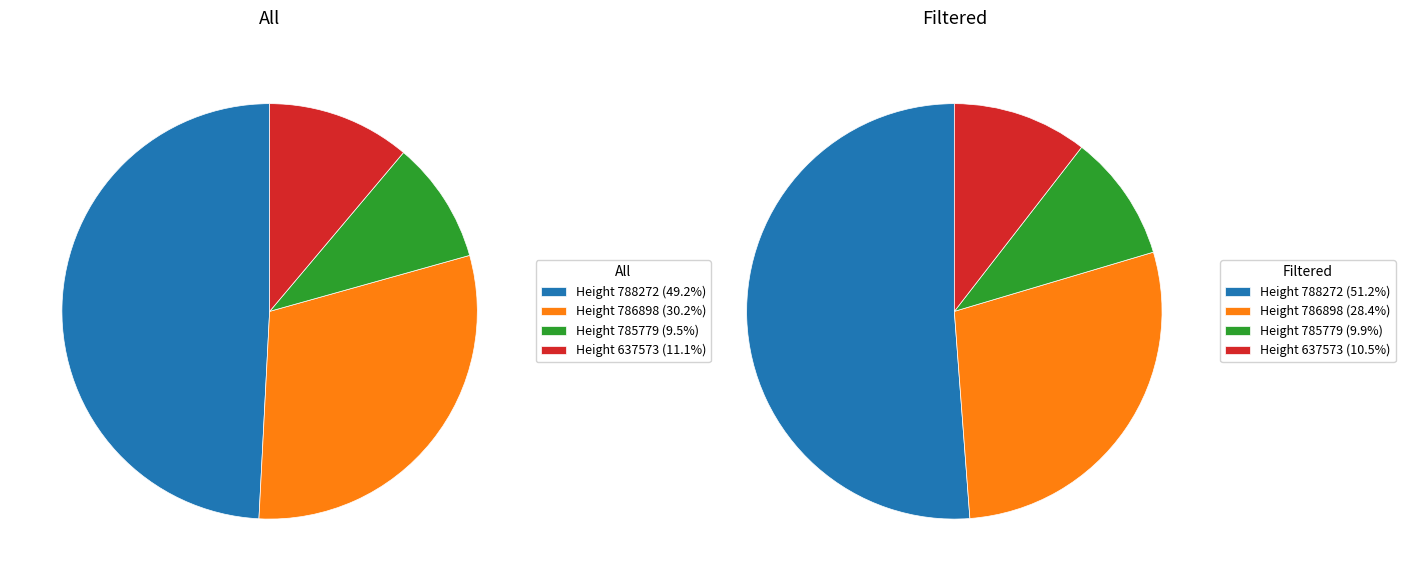

Count the number of slices in the pie.

4